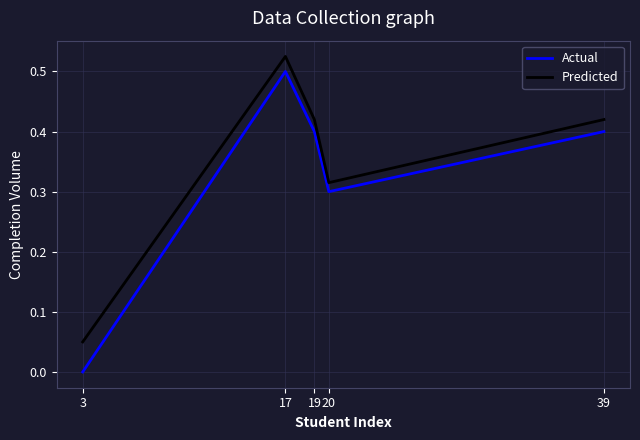

What is the sum of all Actual values?

1.6